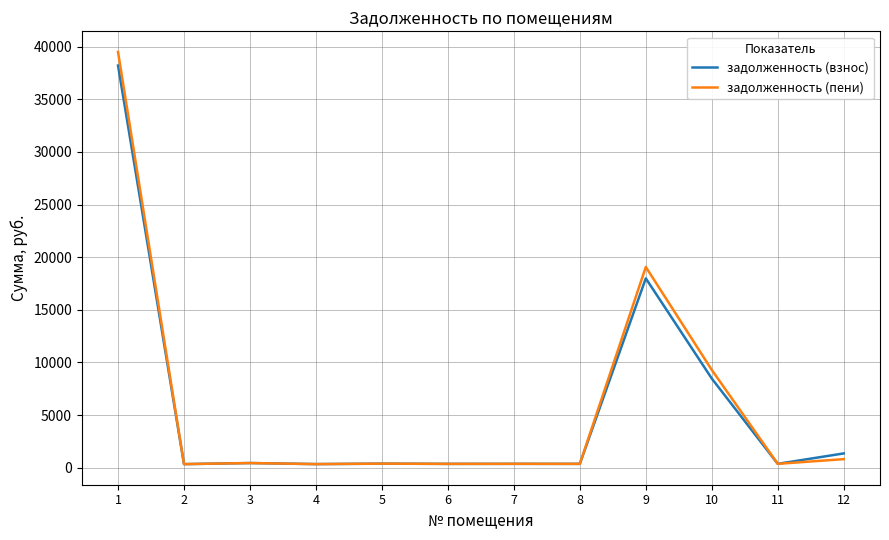

What is the difference between the second highest and second lowest values in the задолженность (взнос) series?

17646.2